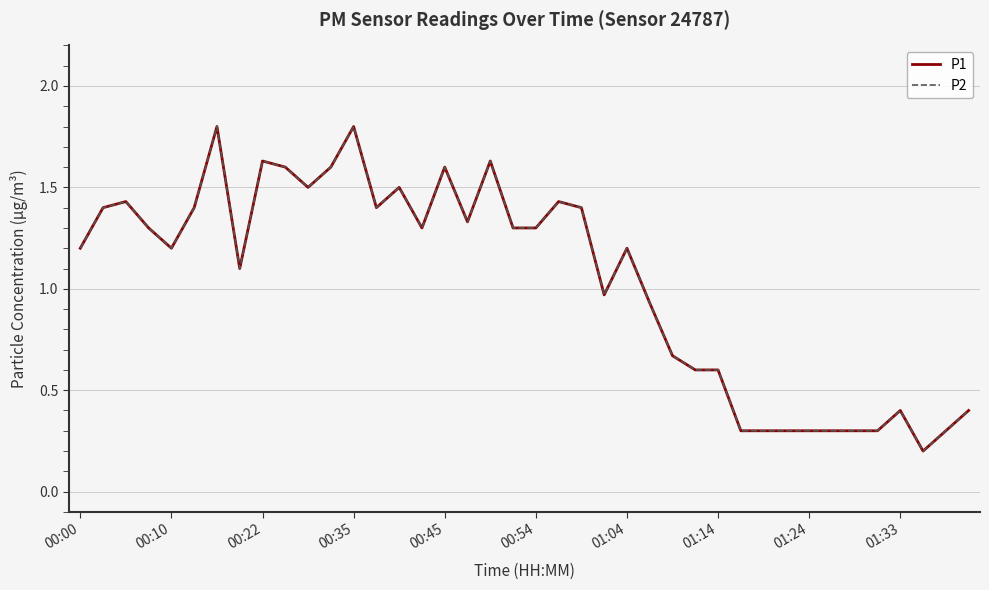

Does the chart have visible grid lines?

Yes